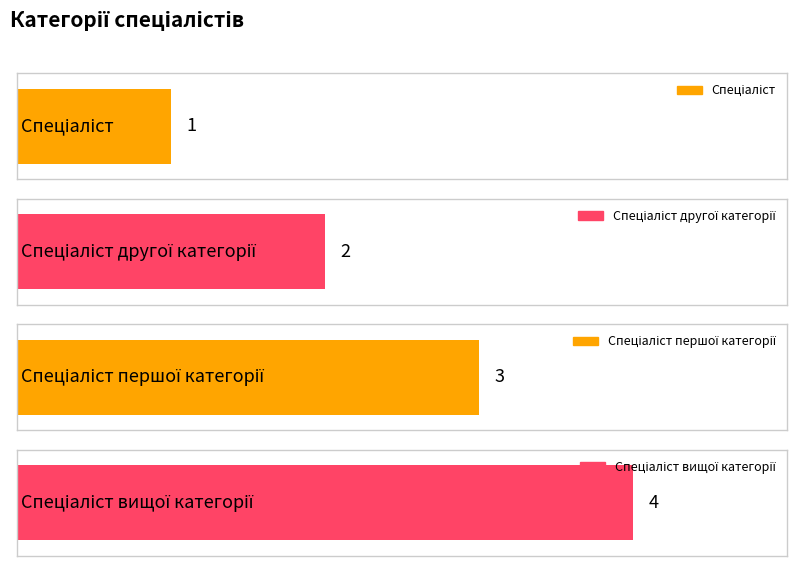

Approximately how many times larger is the value at Спеціаліст першої категорії compared to Спеціаліст?

3.0